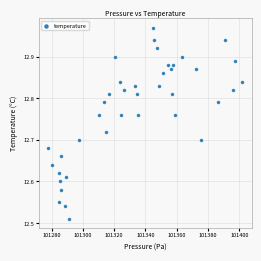

What is the range of X values (max minus min)?

123.8